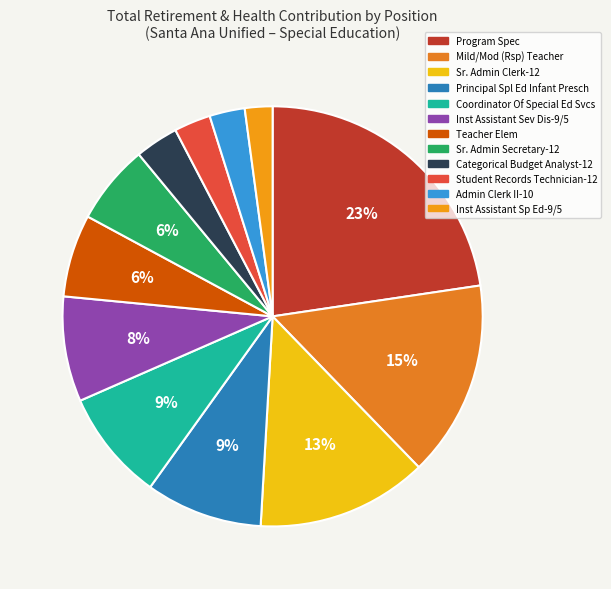

Is it true that Teacher Elem is 6% of the pie?

True